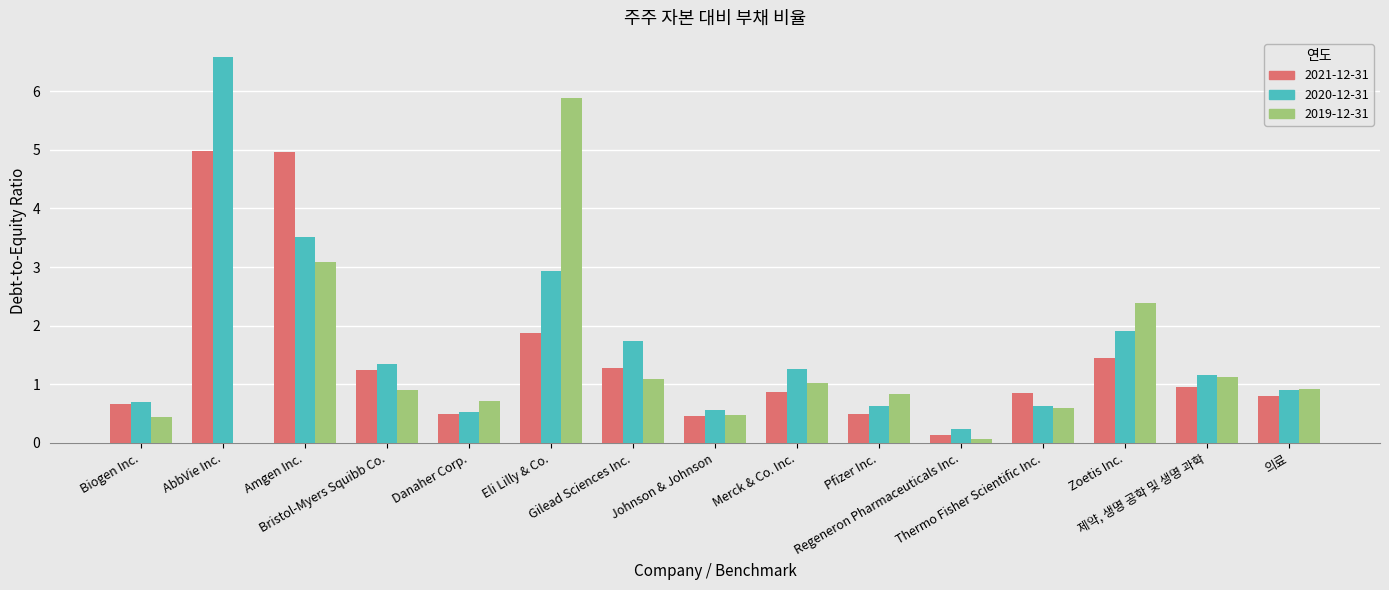

True or false: 2020-12-31 has a value of 4.6 at Eli Lilly & Co..

False